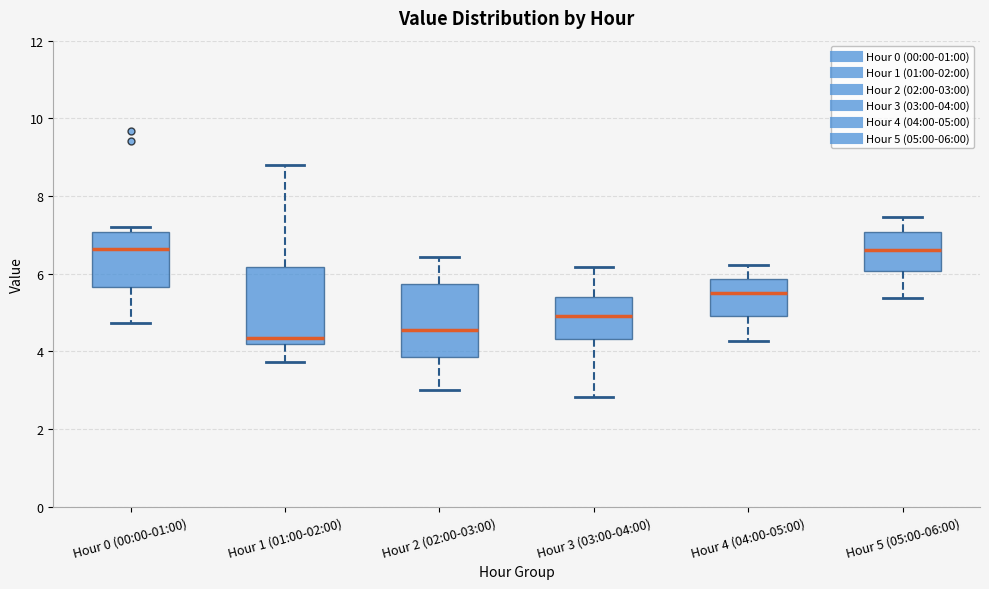

Reading left to right, read every box against the y-axis: the position of its median line, the range the box covers, and the ends of its whiskers. The values are not printed on the chart, so give them approximately, as read against the axis.

Hour 0 (00:00-01:00): median 6.6, box 5.6 to 7.0, whiskers 4.8 to 7.2
Hour 1 (01:00-02:00): median 4.4, box 4.2 to 6.2, whiskers 3.8 to 8.8
Hour 2 (02:00-03:00): median 4.6, box 3.8 to 5.8, whiskers 3.0 to 6.4
Hour 3 (03:00-04:00): median 5.0, box 4.4 to 5.4, whiskers 2.8 to 6.2
Hour 4 (04:00-05:00): median 5.6, box 5.0 to 5.8, whiskers 4.2 to 6.2
Hour 5 (05:00-06:00): median 6.6, box 6.0 to 7.0, whiskers 5.4 to 7.4